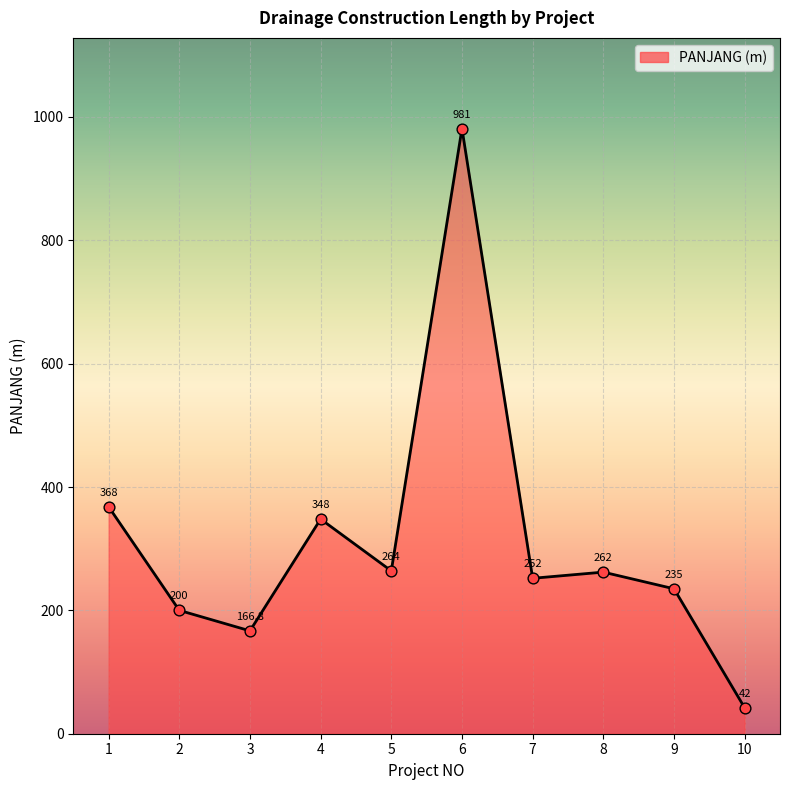

Between 2 and 6, which is larger?

6